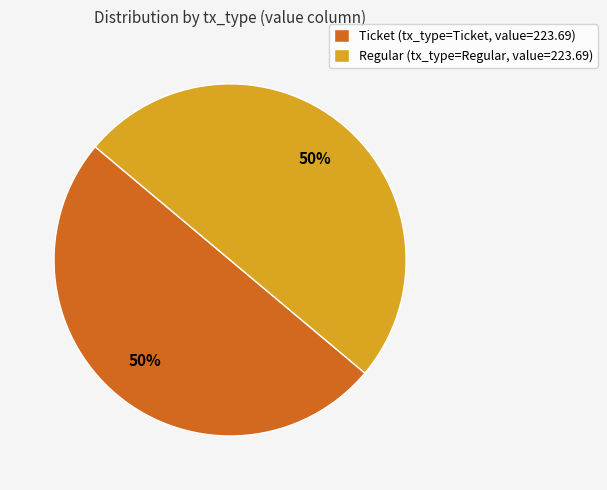

To the nearest percent, what is the average slice percentage?

50%